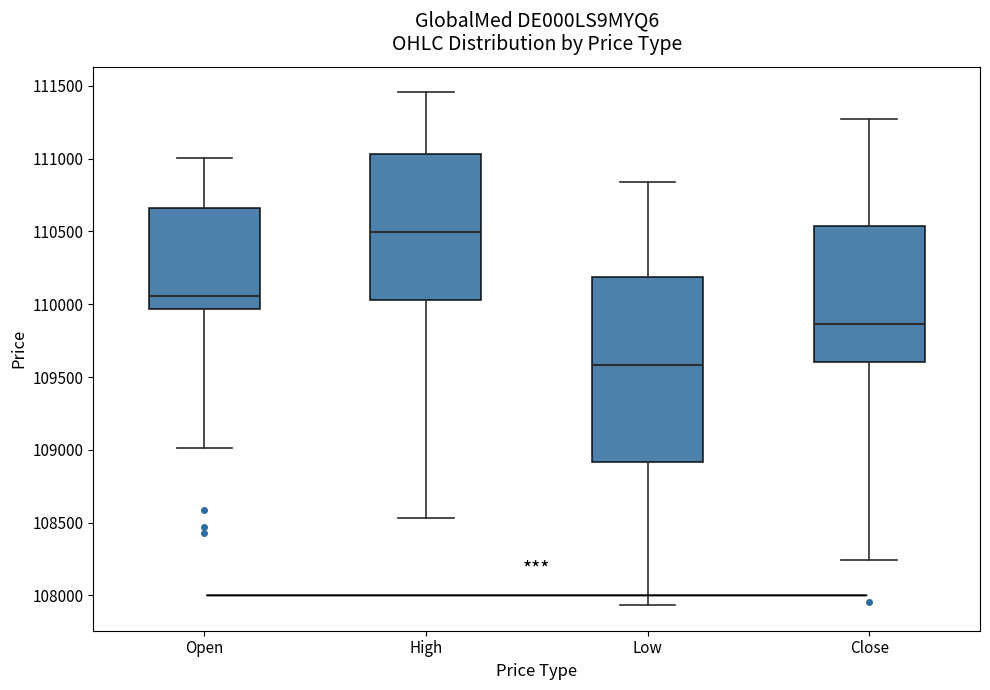

Where does the median line of the box for Open sit on the y-axis? The values are not printed on the chart, so give them approximately, as read against the axis.

110050